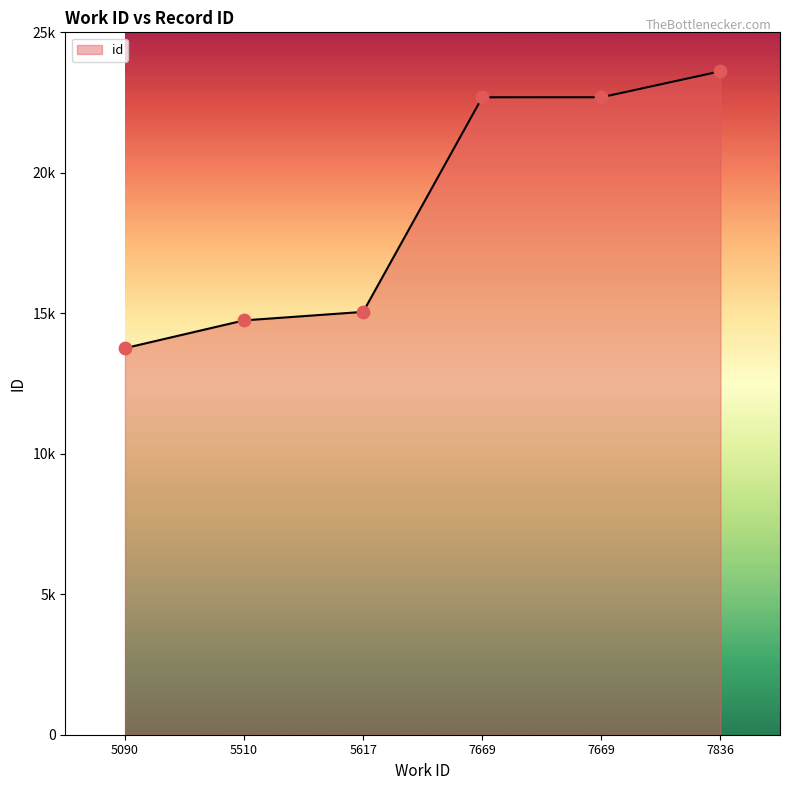

Is this an area chart (filled region under the line)?

Yes